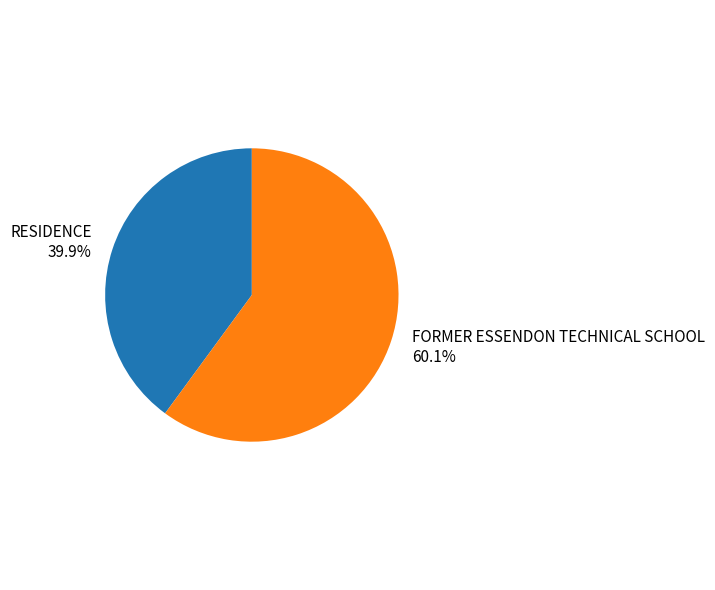

Is there a majority slice in this chart?

Yes